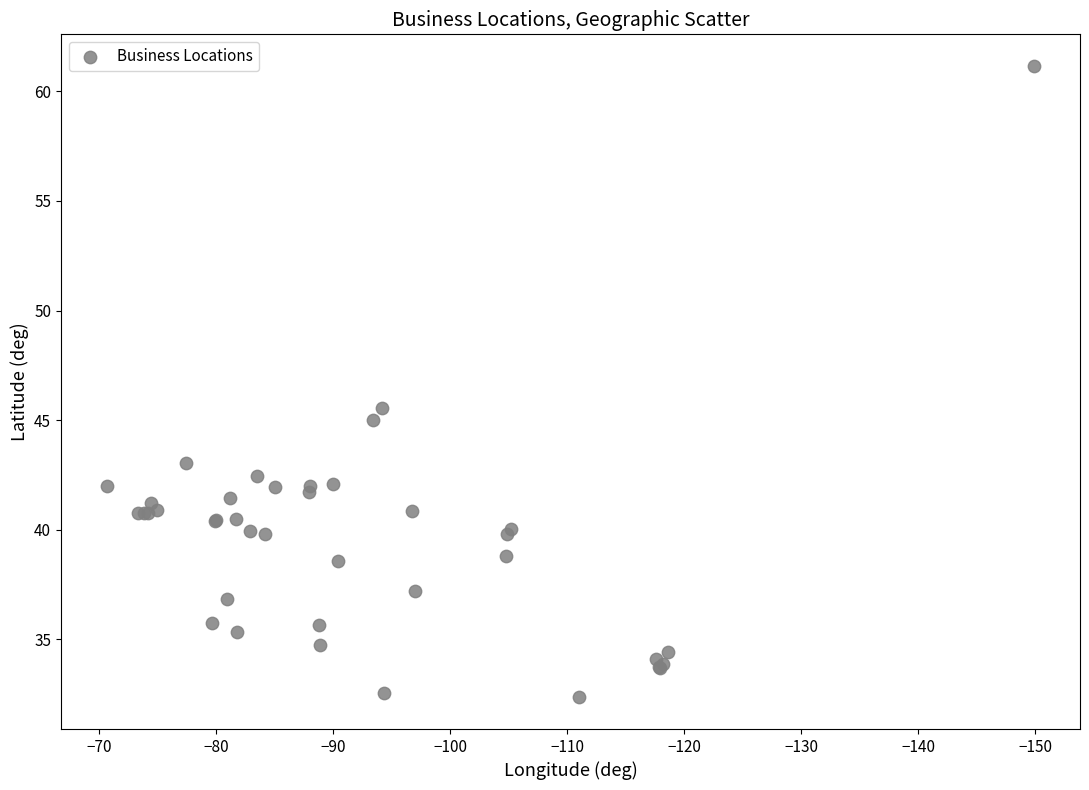

What Y value in the scatter plot is closest to 46?

45.6